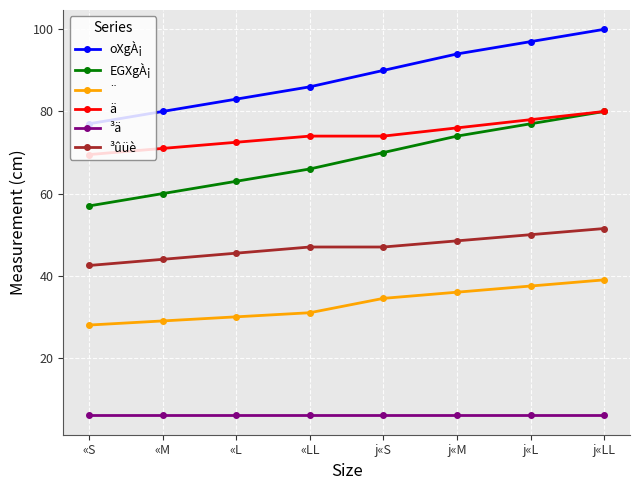

What value does the ³ûüè series have at «L?

45.5